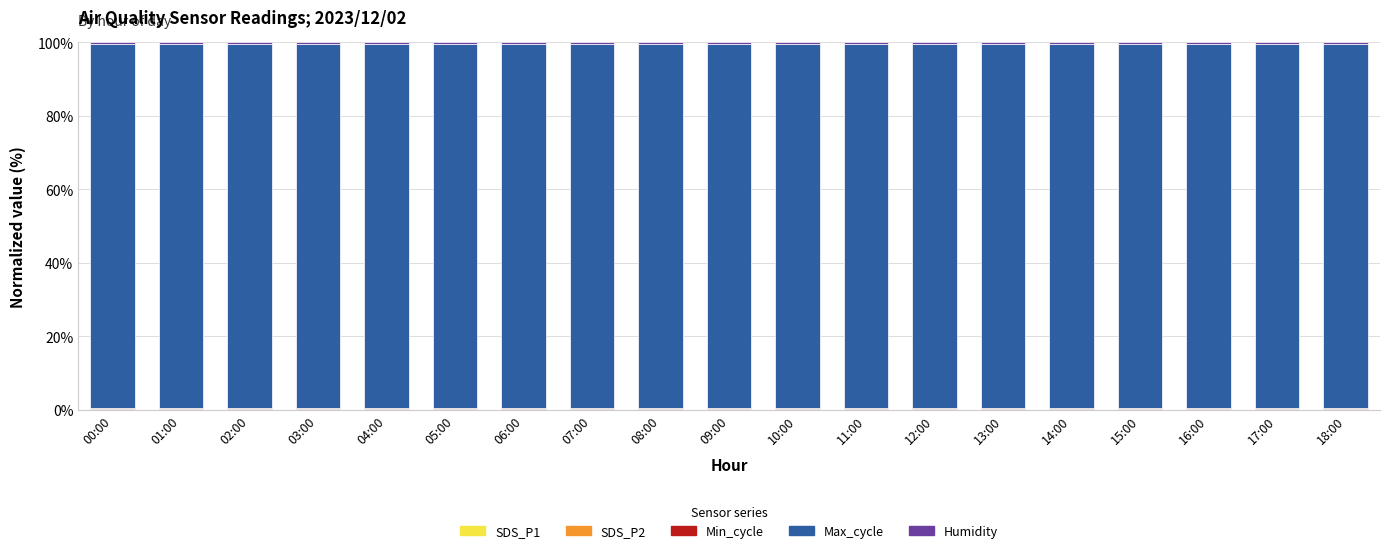

At how many categories does at least one series exceed 17?

19